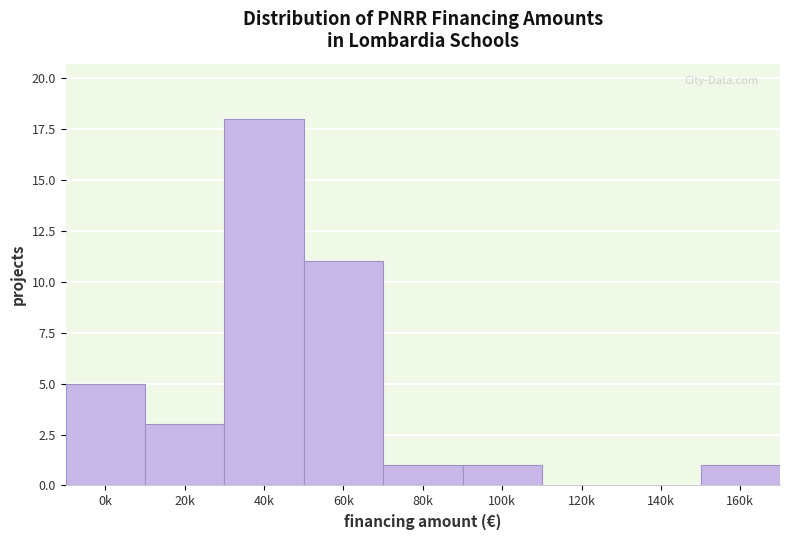

Reading left to right, transcribe all the data shown in this chart.

0k=5	20k=3	40k=18	60k=11	80k=1	100k=1	120k=0	140k=0	160k=1